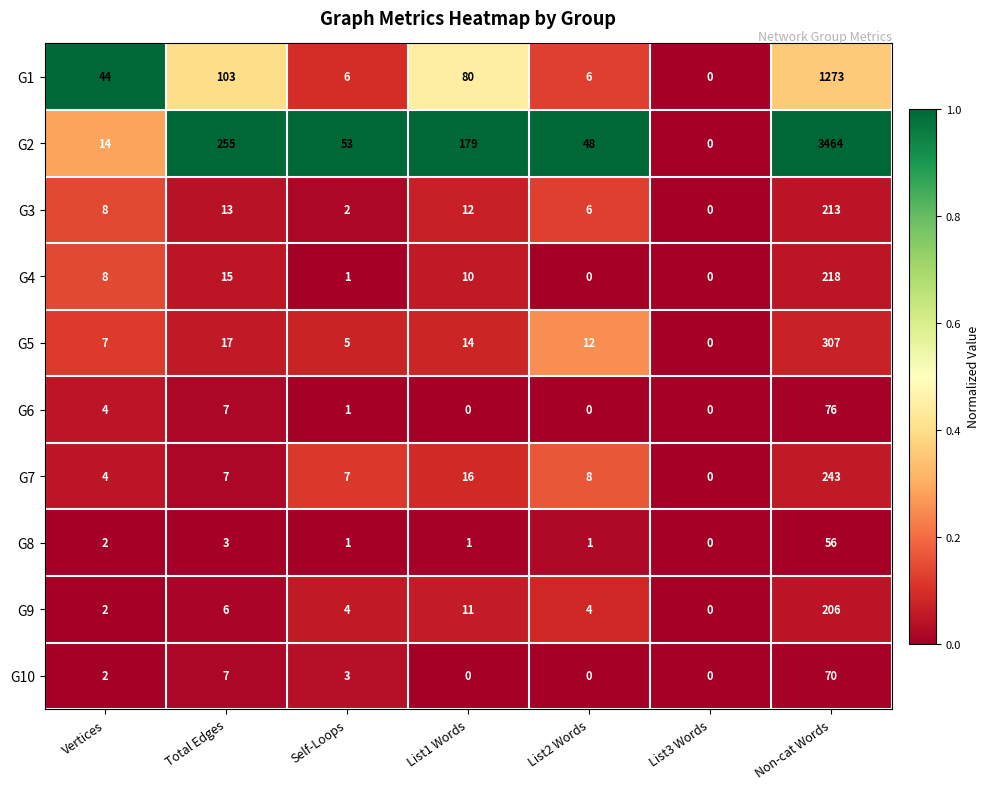

What is the total value across all series at Vertices?

95